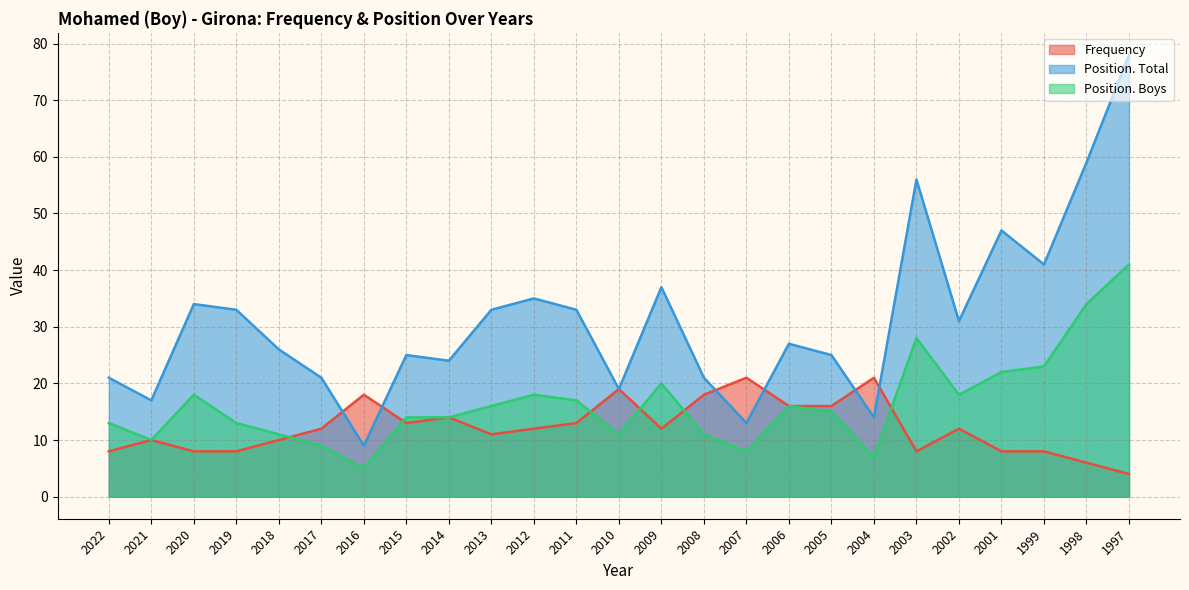

What is the maximum value for Position. Boys?

41